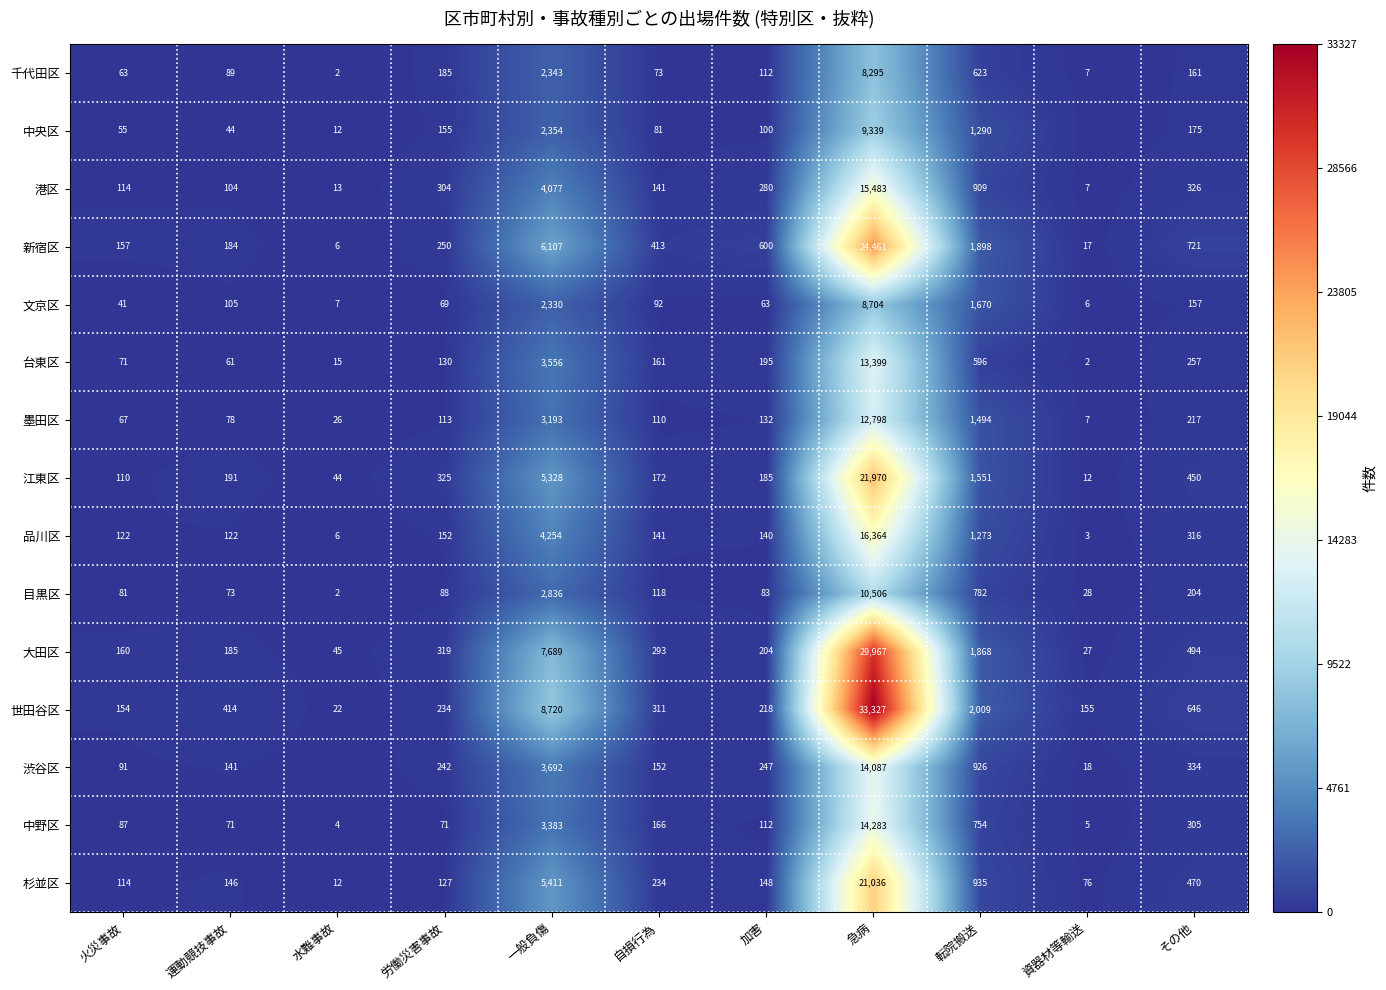

At which label does 中野区 reach its minimum?

水難事故